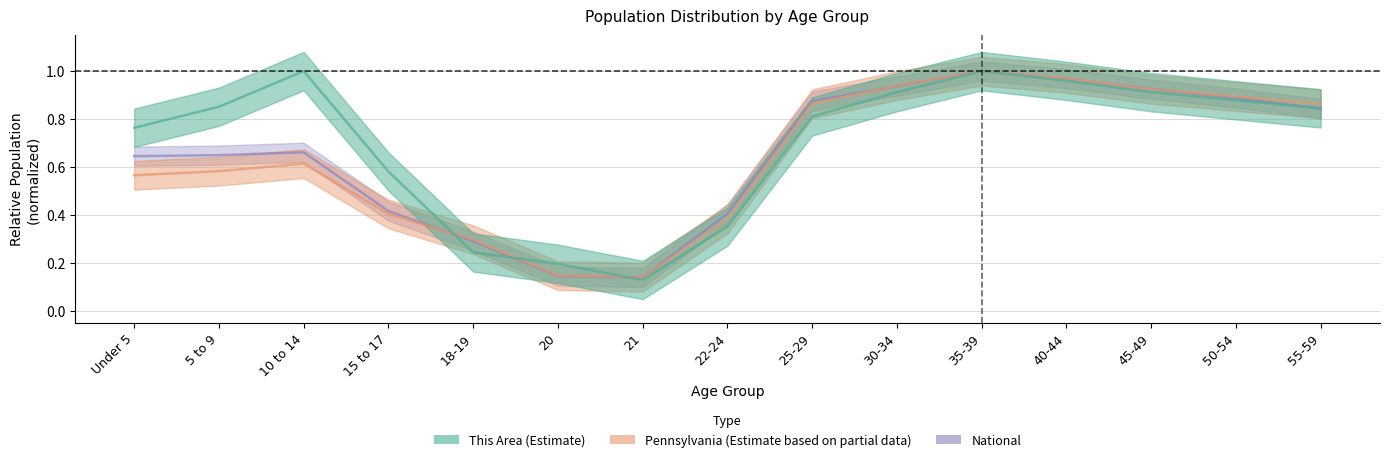

Which series has the largest total across all categories?

This Area (Estimate)